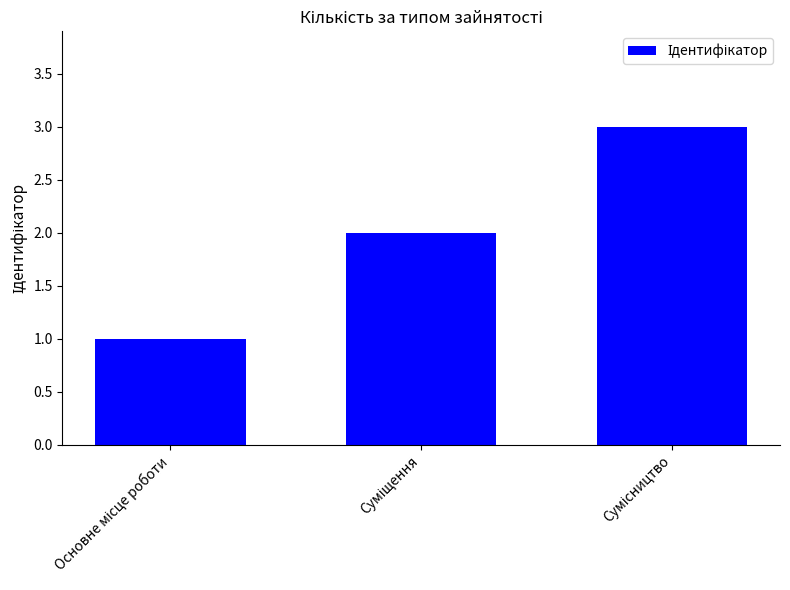

What is the greatest value displayed?

3